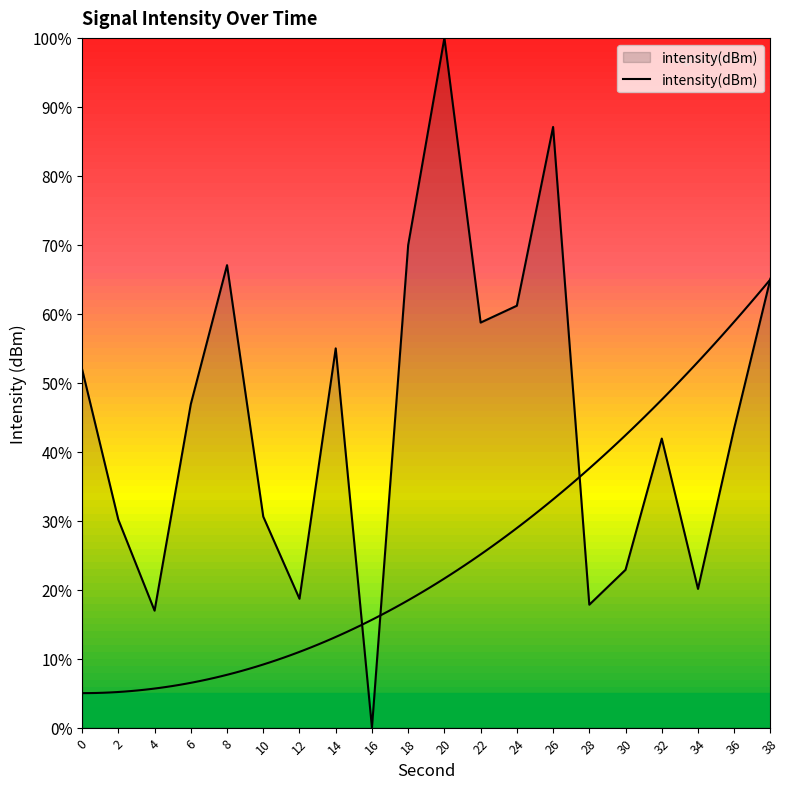

Where is the first local maximum?

8